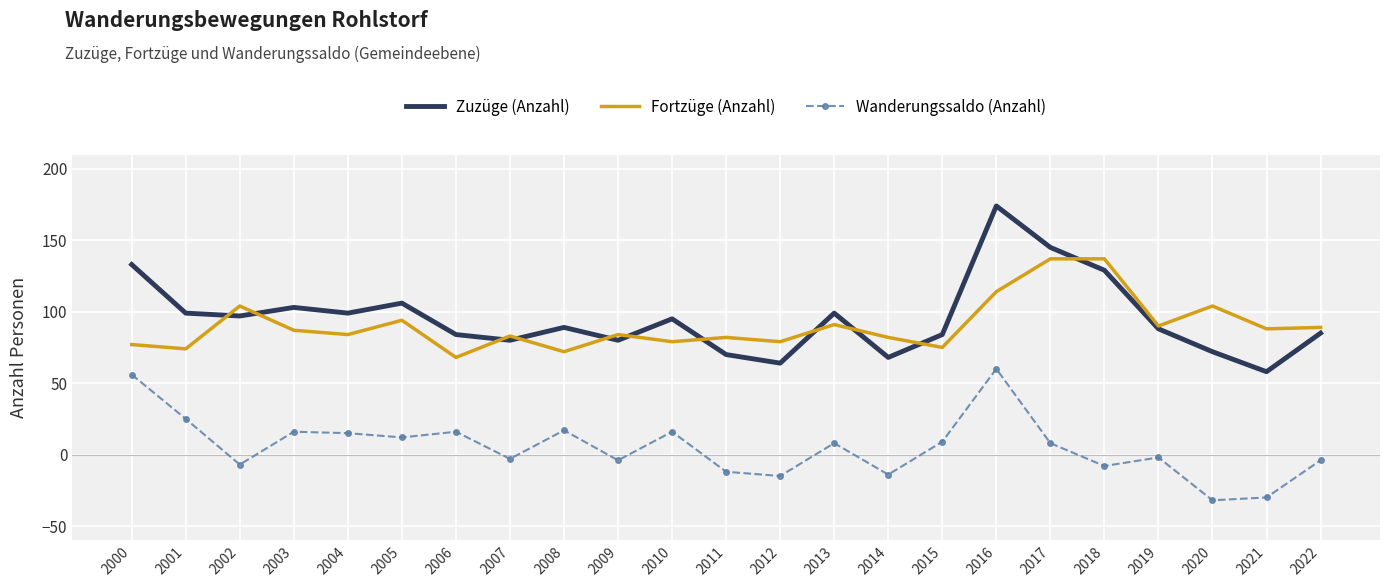

At which category does Fortzüge (Anzahl) reach its first local valley?

2001